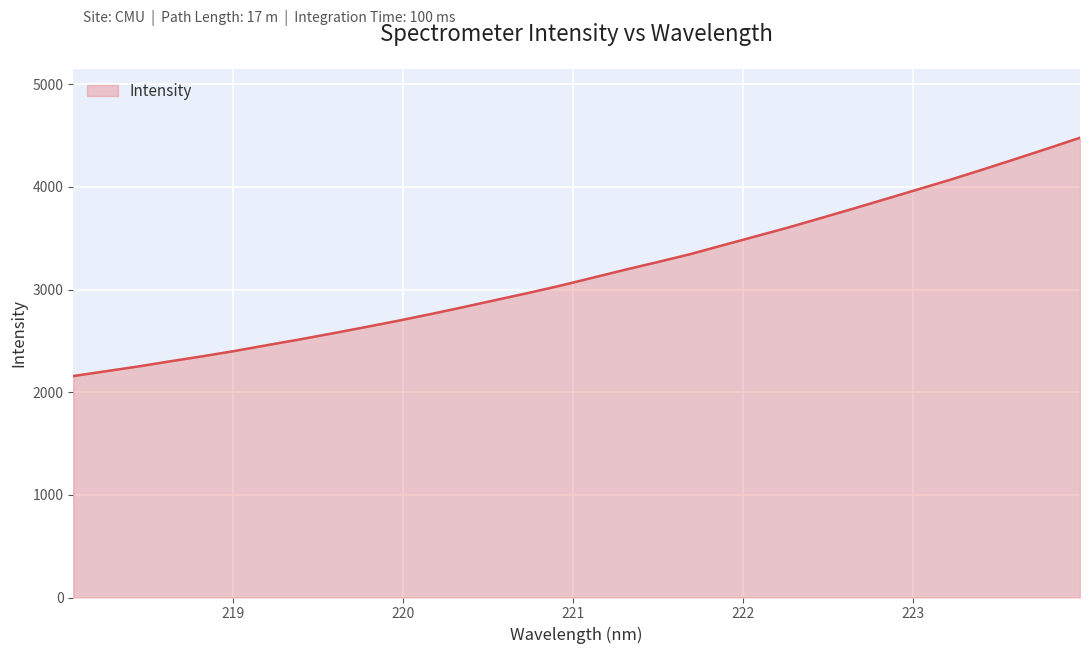

Reading right to left, transcribe all the data shown in this chart.

4479.6	4374.4	4271.6	4169.7	4070.5	3976.0	3881.7	3787.9	3695.8	3604.3	3518.5	3432.9	3346.4	3269.6	3194.9	3117.0	3039.3	2967.3	2898.4	2829.2	2761.7	2696.9	2635.2	2575.1	2516.6	2461.0	2404.0	2351.6	2302.4	2251.2	2204.6	2157.7